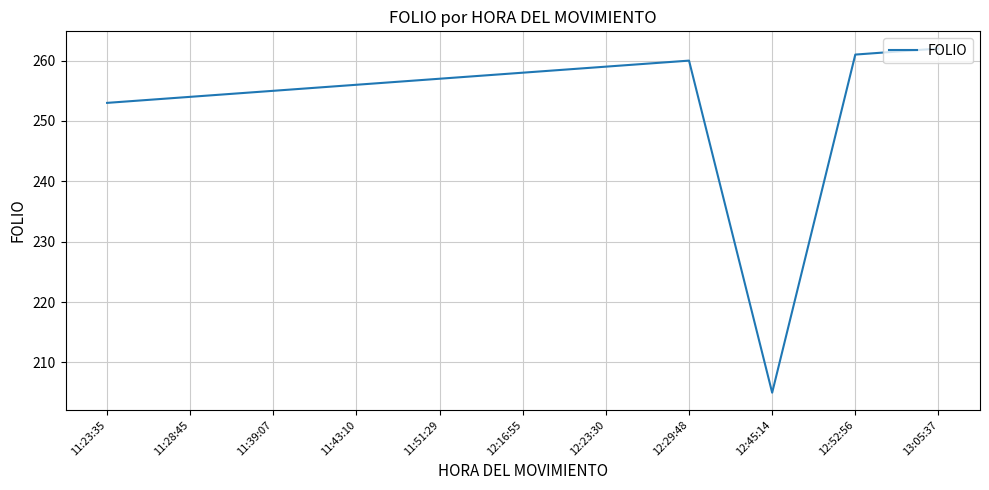

How many lines are shown in the chart?

1